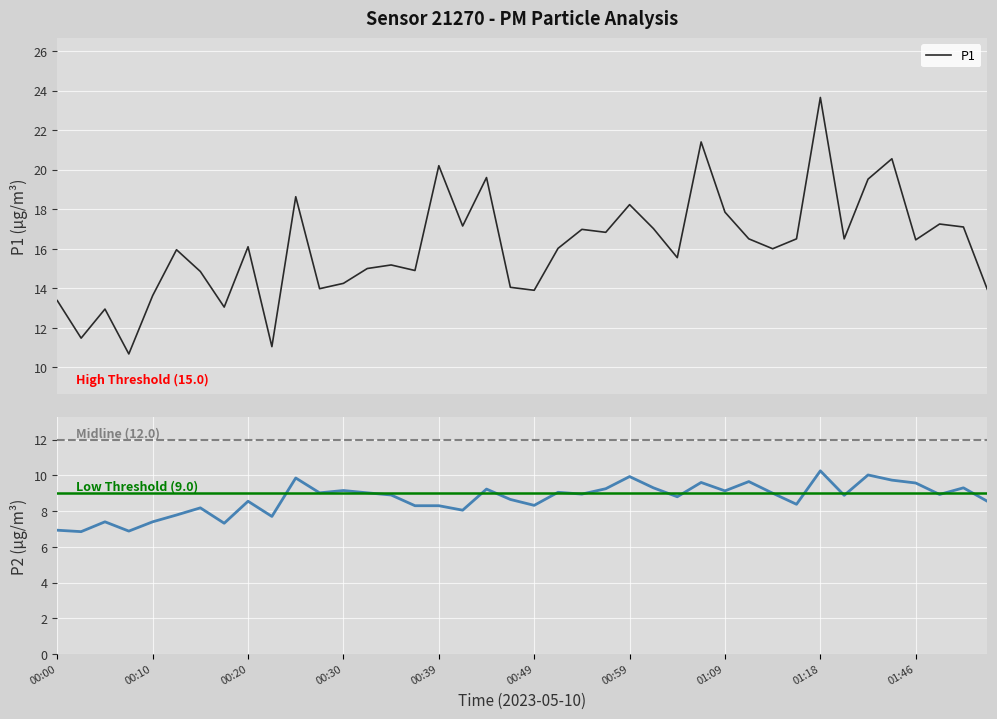

In P2, how many points are higher than both neighbors (excluding endpoints)?

13